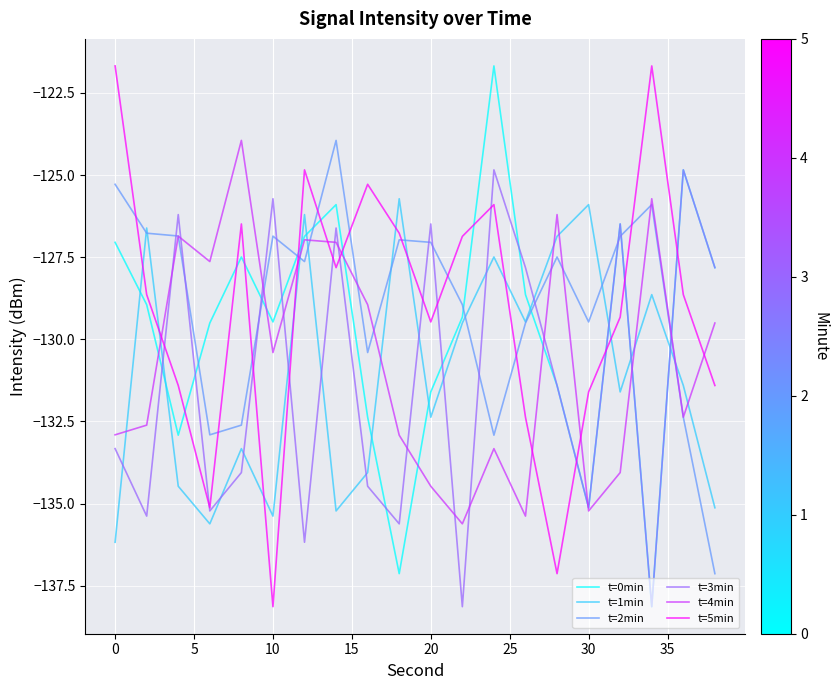

Is this an area chart (filled region under the line)?

No